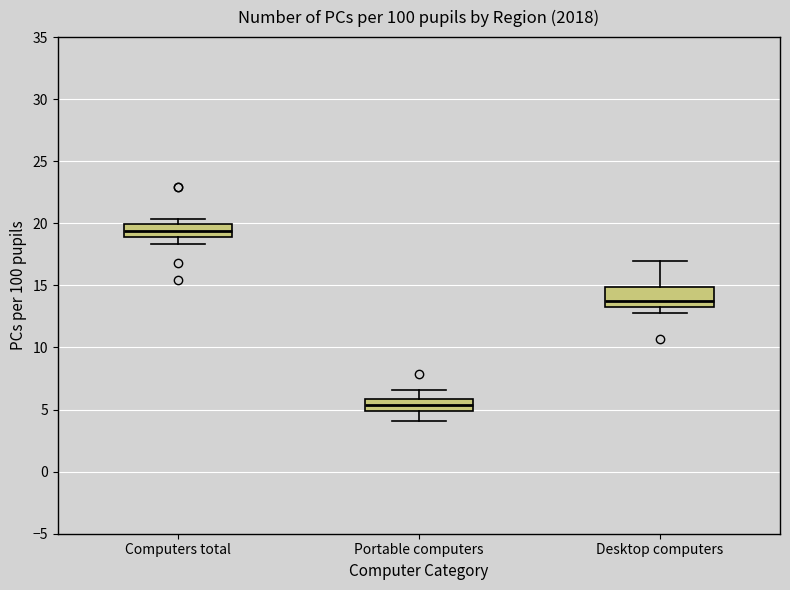

Reading left to right, read every box against the y-axis: the position of its median line, the range the box covers, and the ends of its whiskers. The values are not printed on the chart, so give them approximately, as read against the axis.

Computers total: median 19.5, box 19.0 to 20.0, whiskers 18.5 to 20.5
Portable computers: median 5.5, box 5.0 to 6.0, whiskers 4.0 to 6.5
Desktop computers: median 14.0, box 13.5 to 15.0, whiskers 13.0 to 17.0